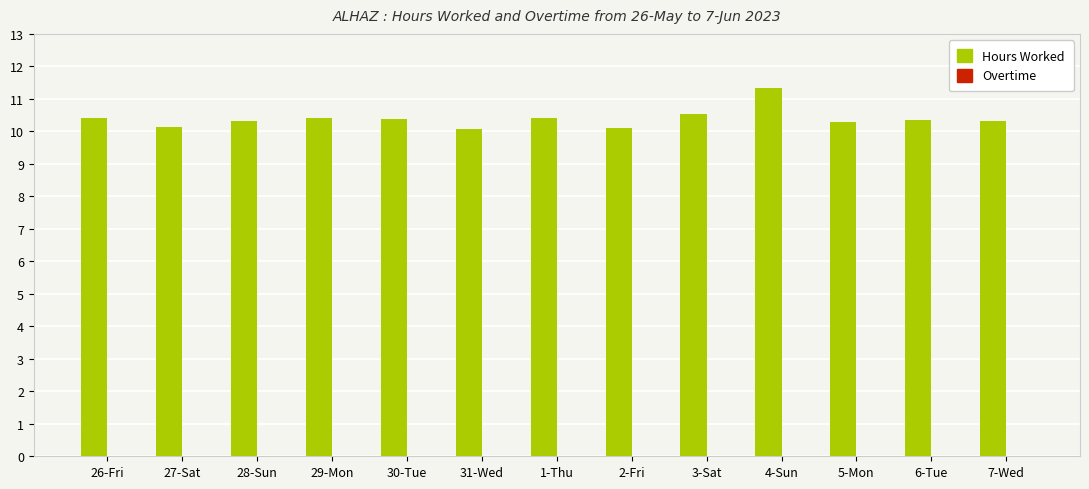

What position from the right is 27-Sat?

12